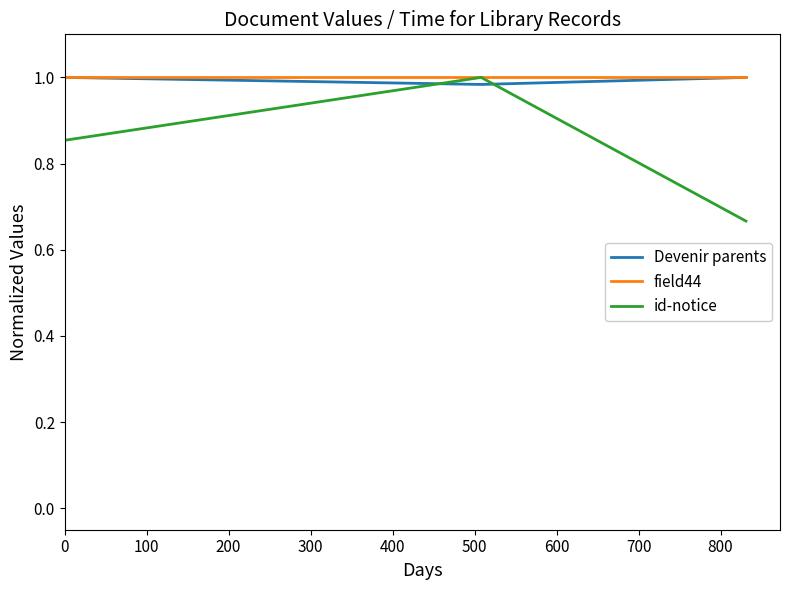

Which series has the largest range (max minus min)?

id-notice